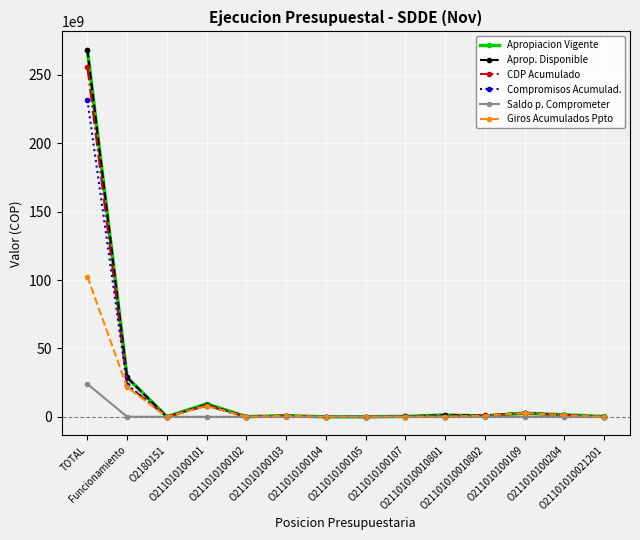

Does the chart have visible grid lines?

Yes